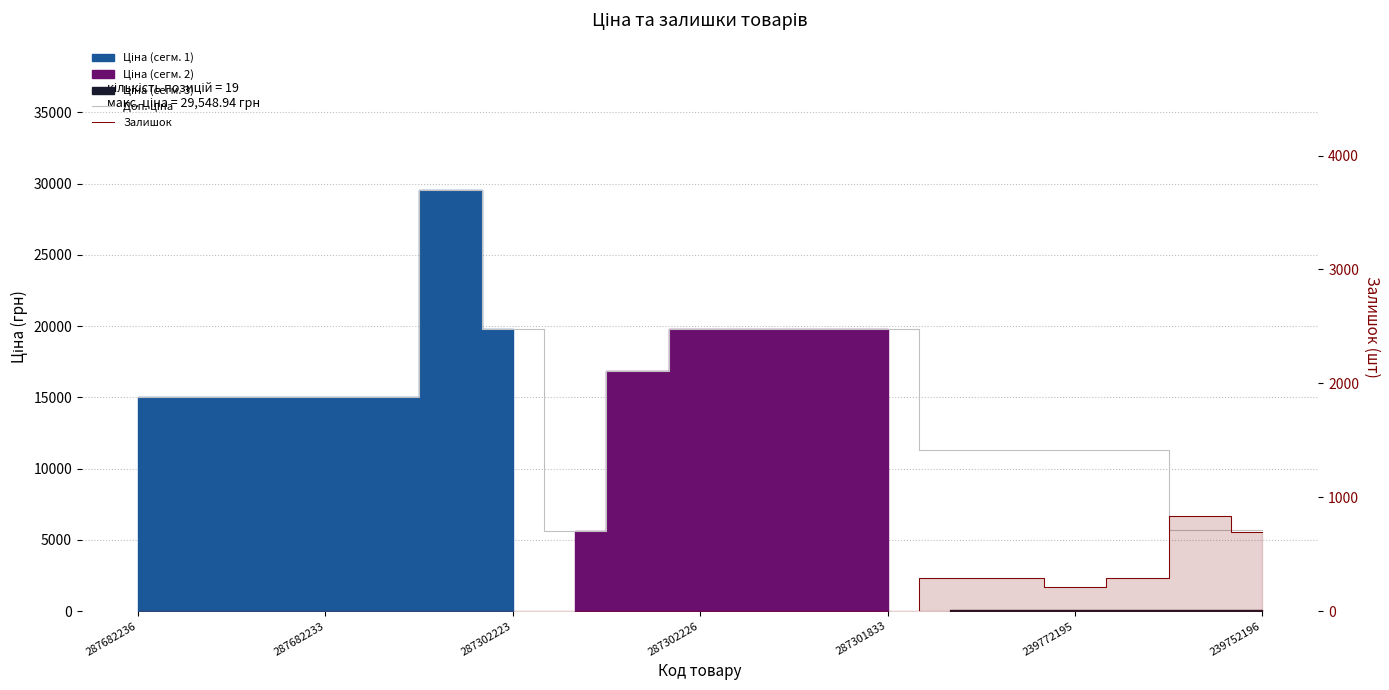

Reading left to right, list all the values displayed in this chart.

Доп. ціна: 15019.2	15019.2	15019.2	15019.2	15019.2	29548.9	19831.1	5636.0	16863.2	19831.1	19831.1	19831.1	19831.1	11334.0	11334.0	11334.0	11334.0	5667.0	5667.0
Залишок: 0.0	0.0	0.0	0.0	0.0	0.0	1.0	2.0	5.0	2.0	0.0	3.0	0.0	289.0	290.0	215.0	290.0	832.0	698.0